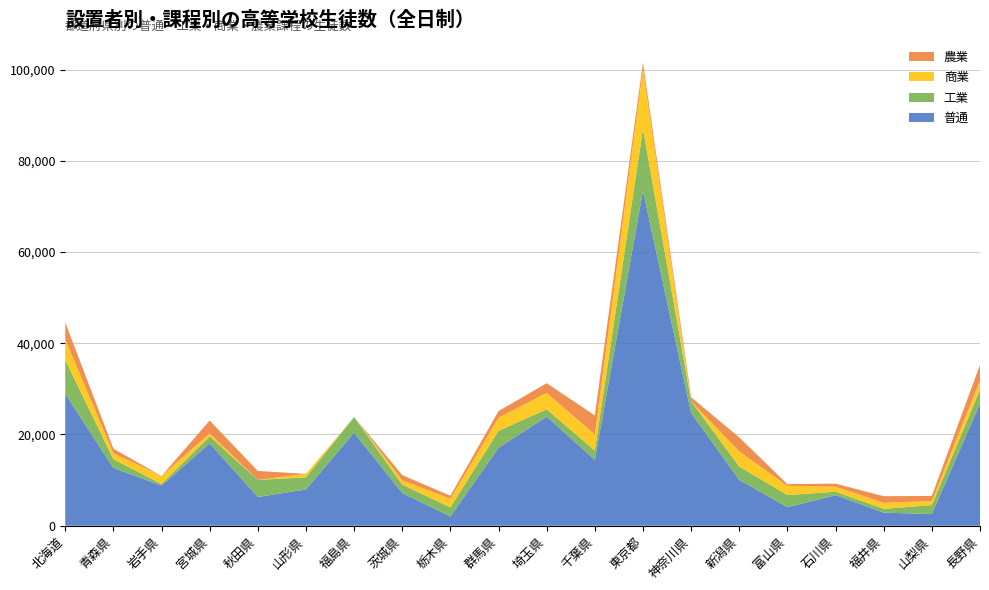

Reading left to right, what are all the values shown in this chart?

普通: 28939	12659	8802	18051	6313	7948	20396	7155	2041	17061	23932	14421	73445	24713	10047	4066	6701	2870	2562	26782
工業: 7428	1924	361	1536	3735	2664	3425	1847	1987	3739	1586	2053	13560	2563	2933	2649	756	831	1961	3023
商業: 4506	1305	1742	649	0	758	0	920	1879	2868	3618	3488	13126	0	3295	2028	1088	1322	885	2024
農業: 3689	1008	0	2827	1958	0	0	1166	667	1468	2106	4224	1410	892	3087	375	676	1454	1129	3441